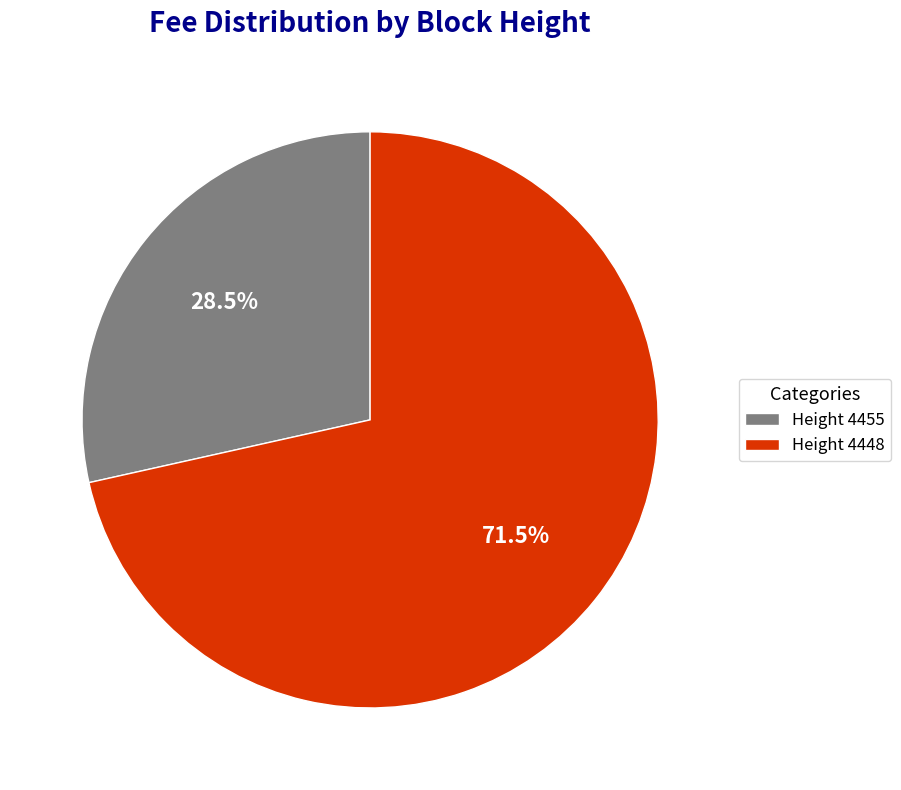

Rank the categories by value from lowest to highest.

Height 4455, Height 4448